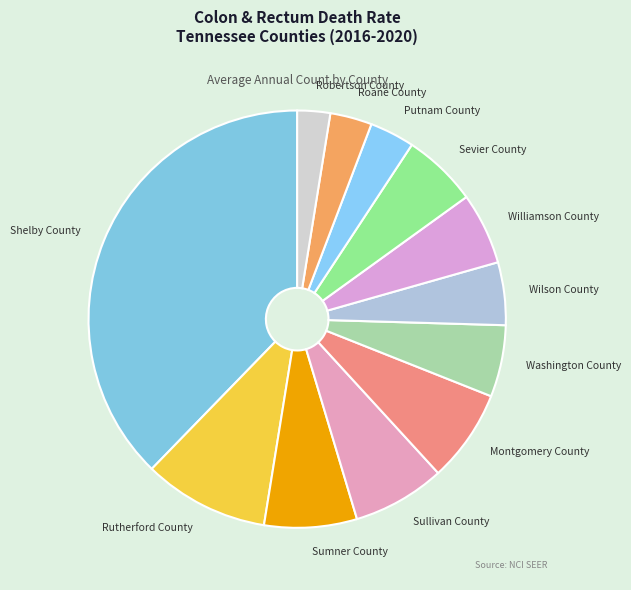

Do Sumner County and Washington County together represent more than half of the pie?

No